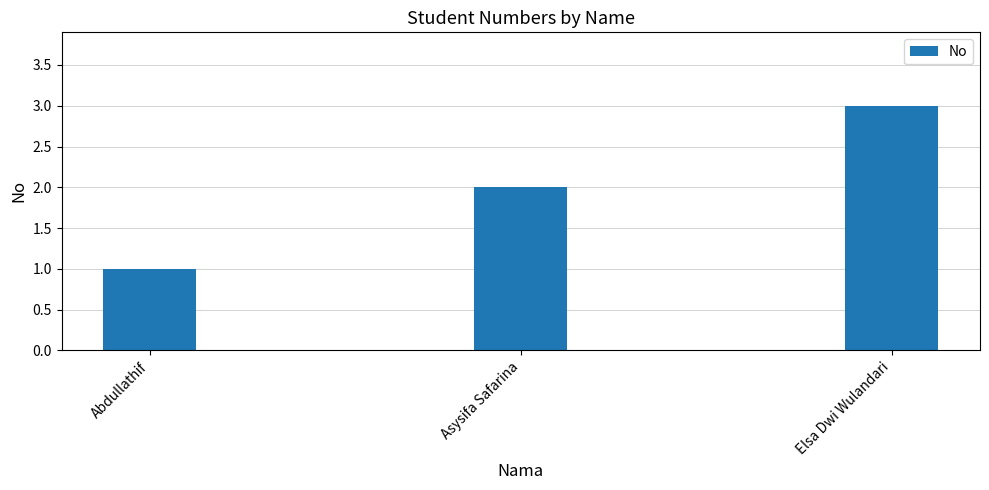

Rank the categories by value from lowest to highest.

Abdullathif, Asysifa Safarina, Elsa Dwi Wulandari